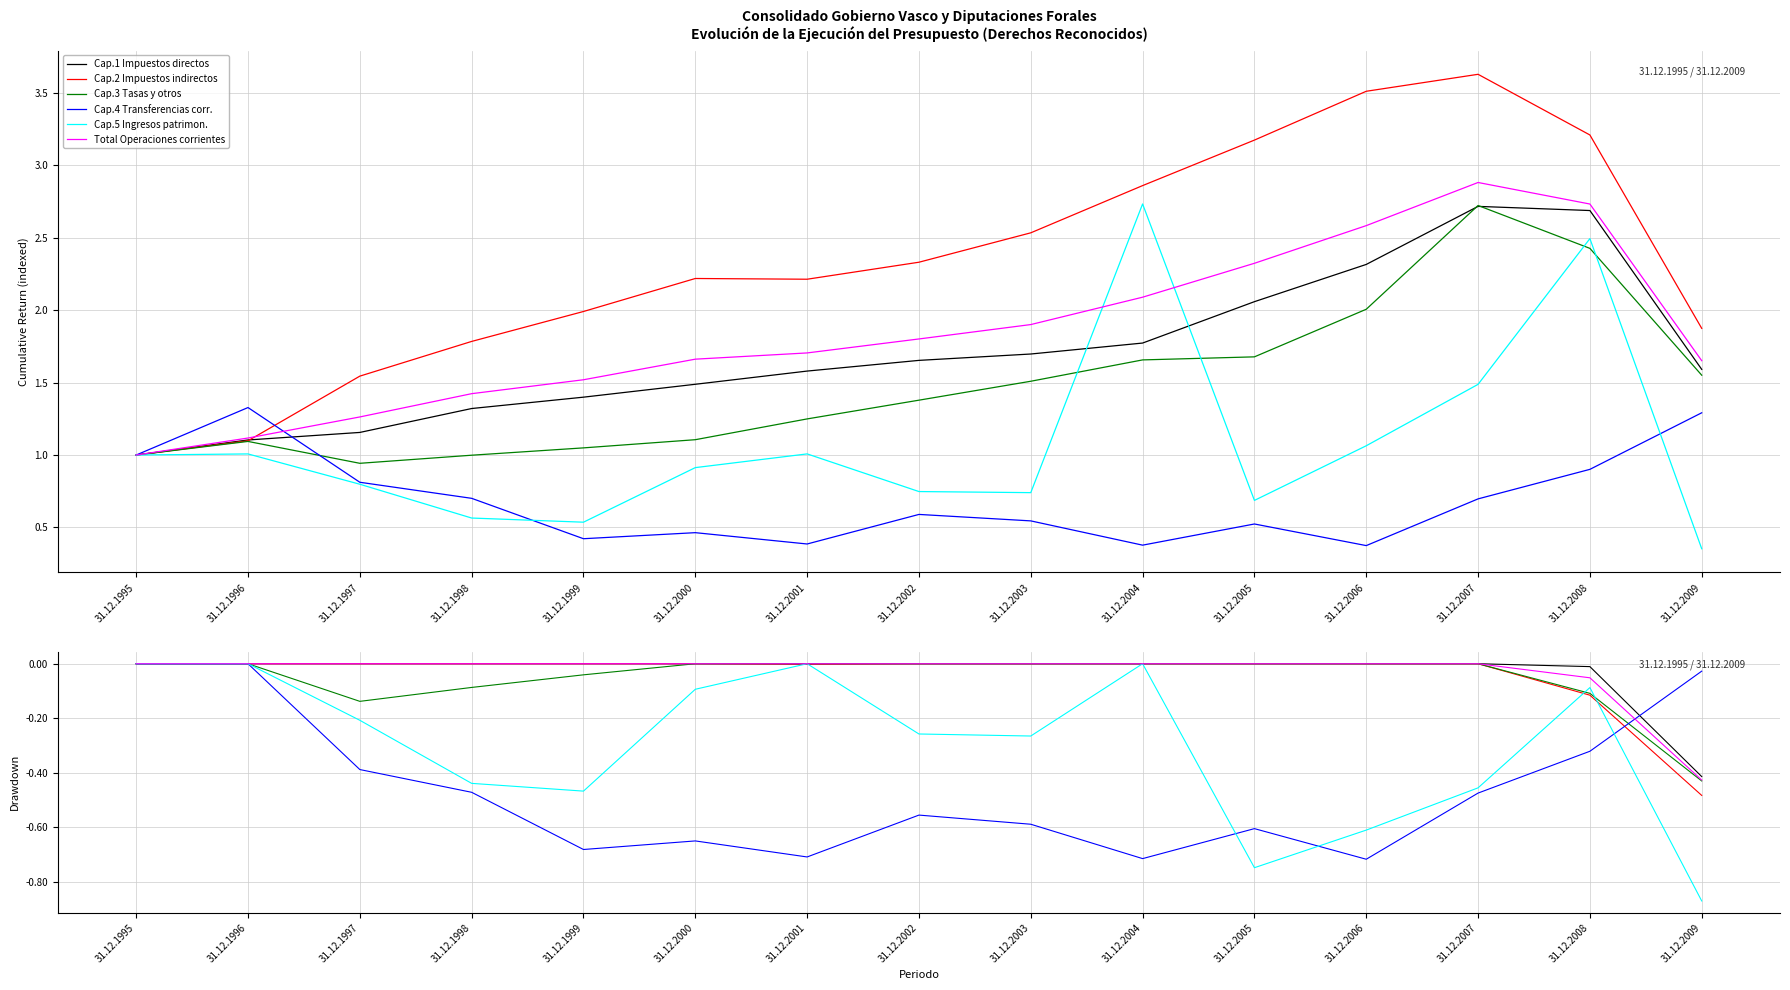

How many lines are shown in the chart?

6